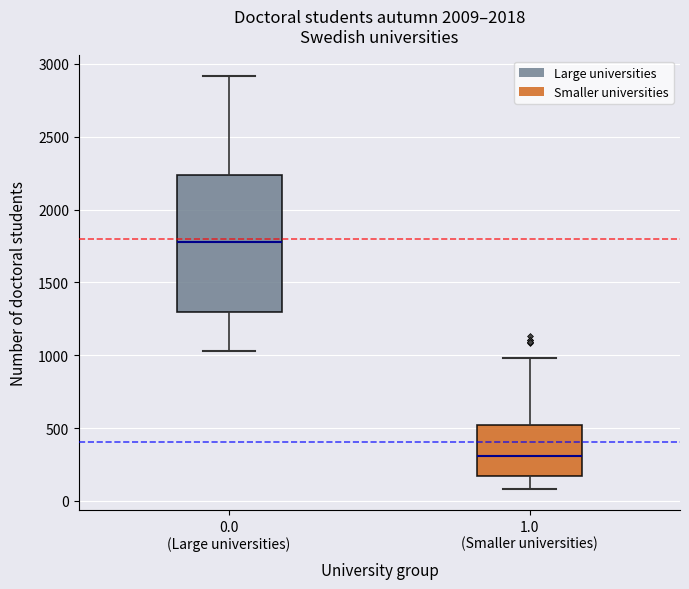

Which box has the highest median line?

0.0 (Large universities)